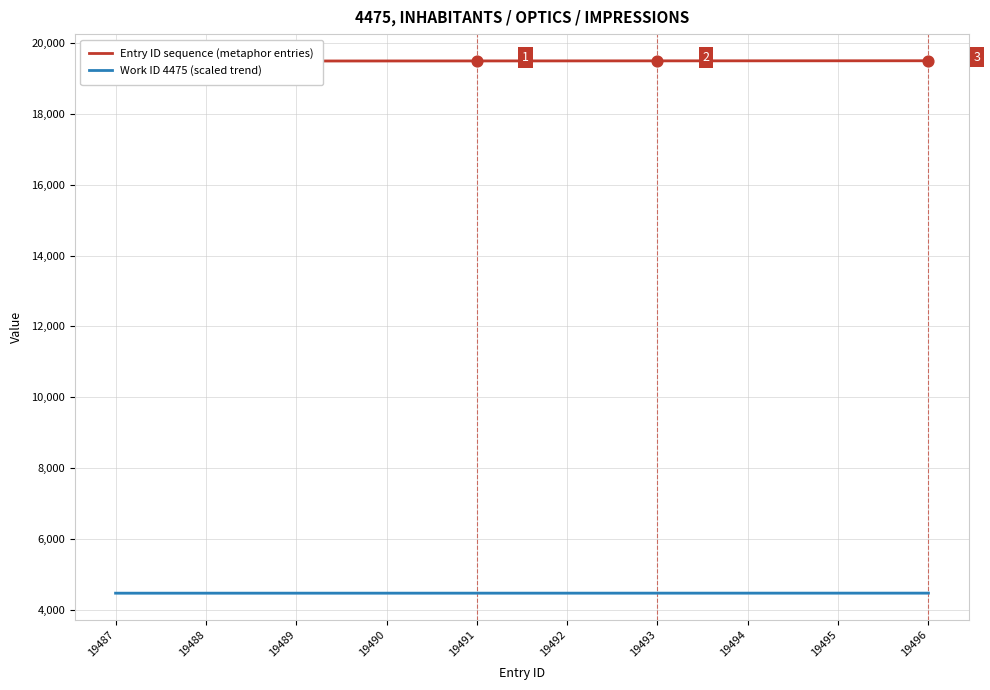

What are all the series names shown in the legend?

Entry ID sequence (metaphor entries), Work ID 4475 (scaled trend)